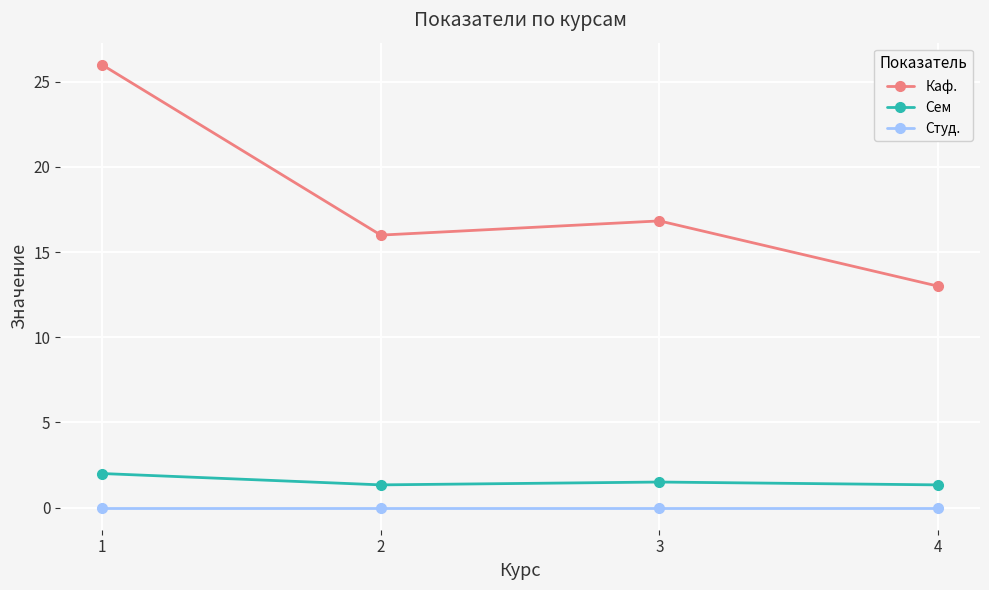

Reading left to right, list all the values displayed in this chart.

Каф.: 26.0	16.0	16.8	13.0
Сем: 2.0	1.3	1.5	1.3
Студ.: 0.0	0.0	0.0	0.0